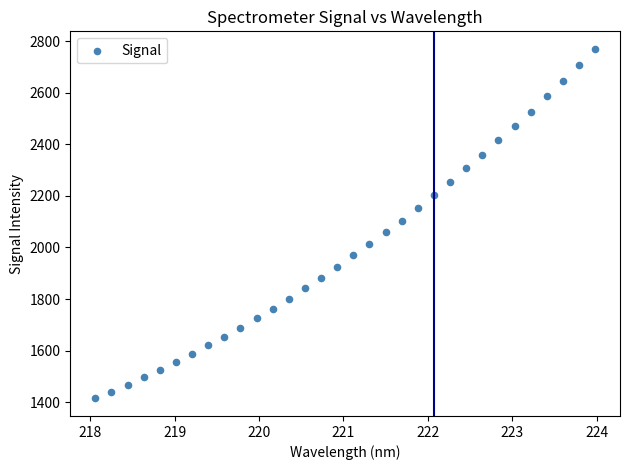

What is the range of X values (max minus min)?

5.9